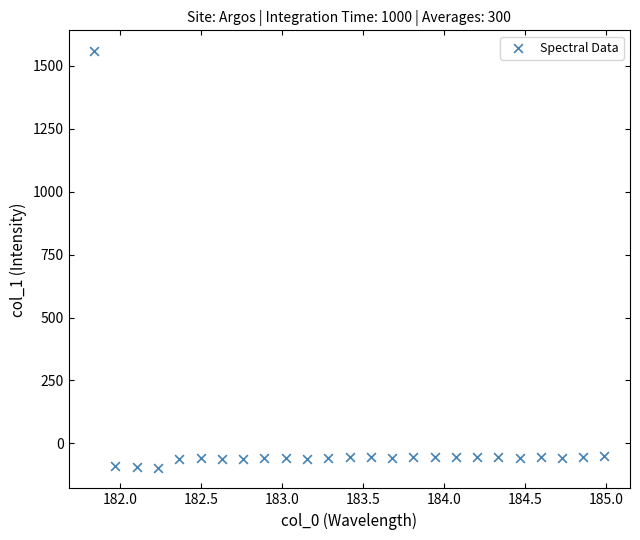

What is the range of X values (max minus min)?

3.1